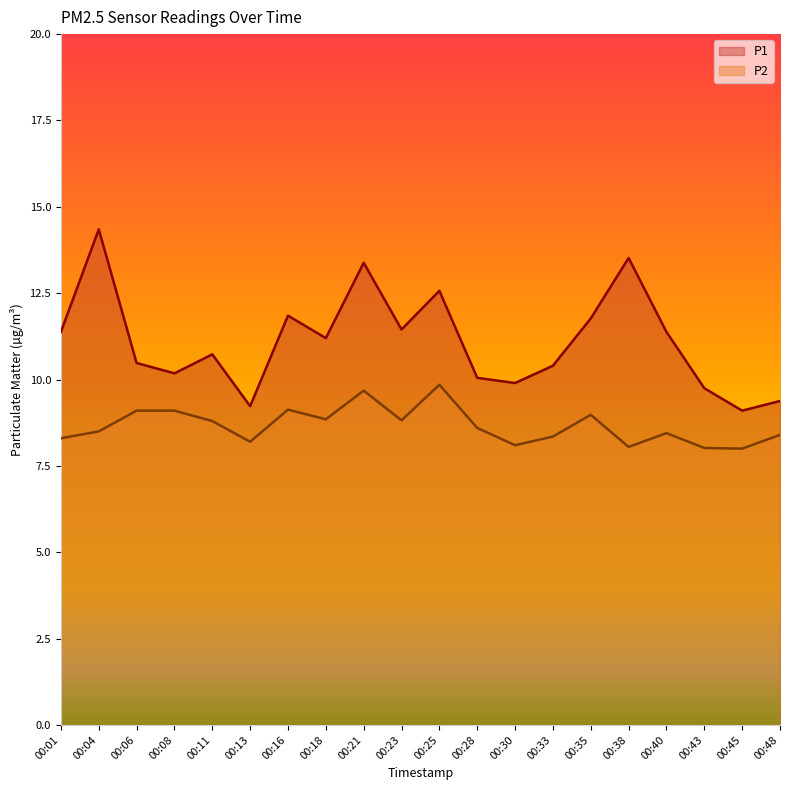

What is the value of the P1 point at the 7th from the left?

11.8